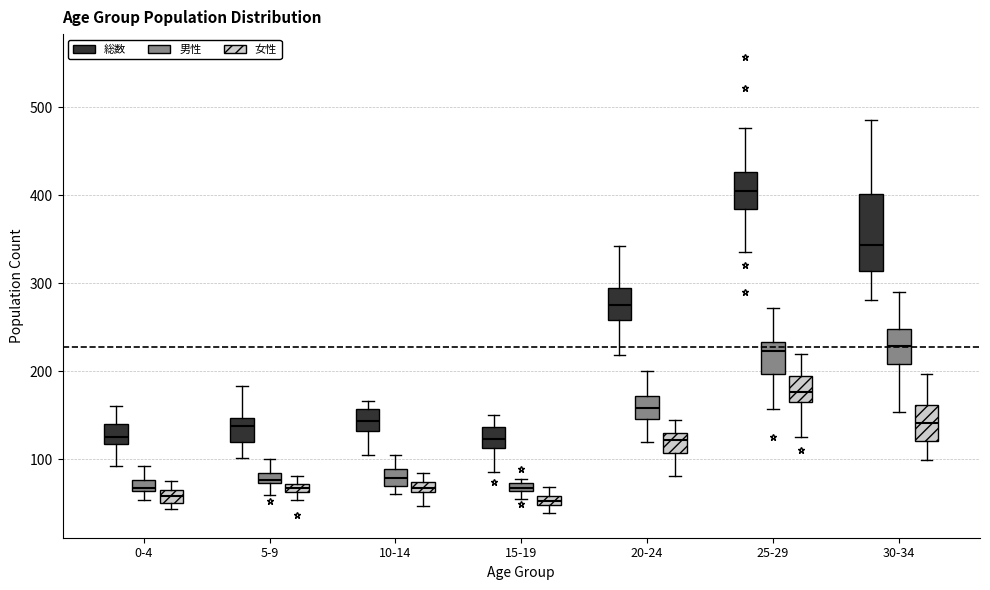

Comparing the boxes themselves (not the whiskers), which one is the tallest?

30-34 (総数)